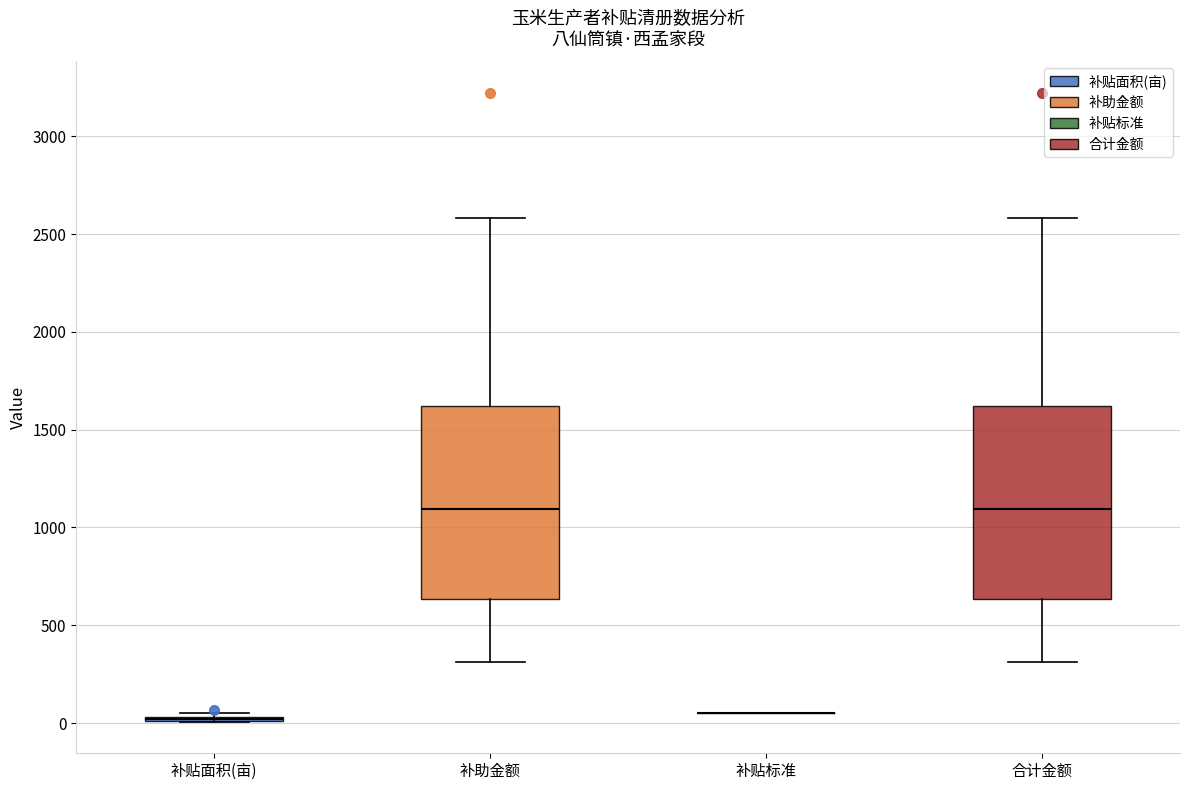

Reading left to right, transcribe this box plot: for each box, give where its median line is, the range the box spans, and where its two whiskers end, as read against the y-axis. The values are not printed on the chart, so give them approximately, as read against the axis.

补贴面积(亩): box collapsed to a line at 0, whiskers 0 to 50
补助金额: median 1100, box 650 to 1600, whiskers 300 to 2600
补贴标准: box collapsed to a line at 50, whiskers 50 to 50
合计金额: median 1100, box 650 to 1600, whiskers 300 to 2600